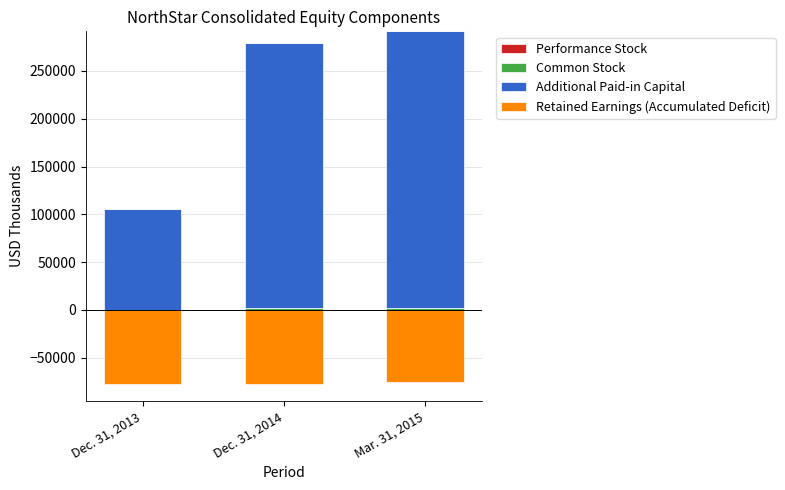

How many values in the Performance Stock series exceed 37?

1